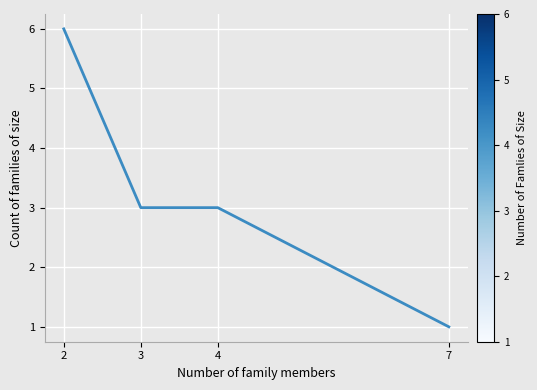

What is the sum of the values at 3 and 7?

4